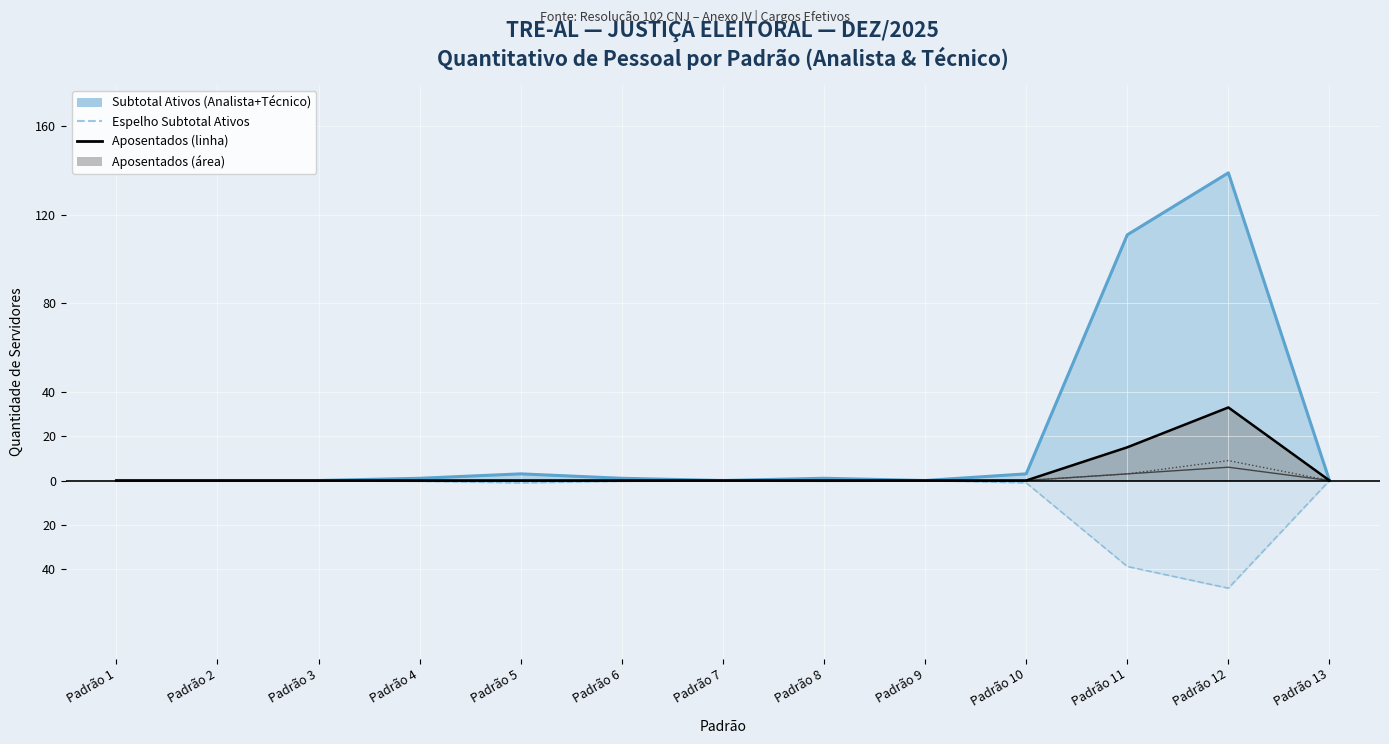

True or false: Subtotal Ativos and Aposentados (linha) cross at least once.

False